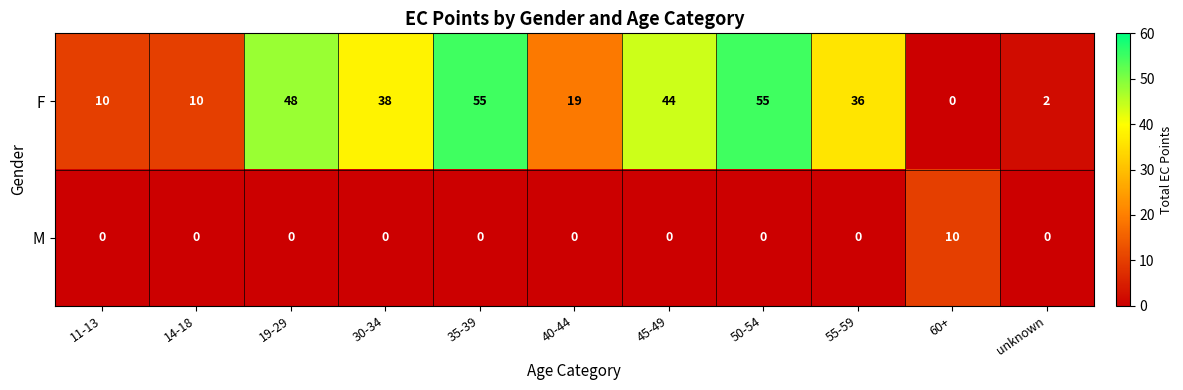

The F series shows 55 at 50-54. True or false?

True